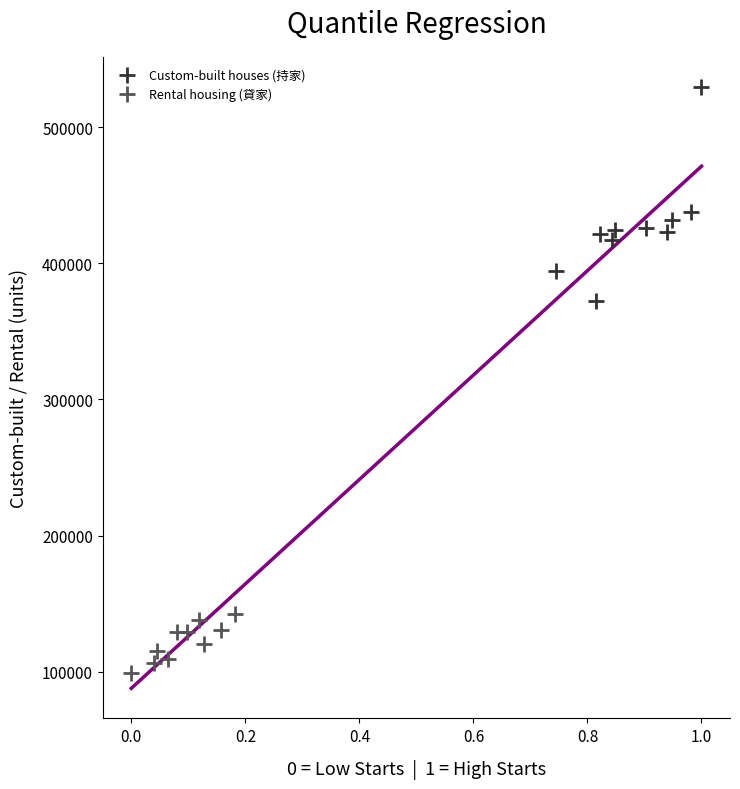

Which series has the largest Y range (max minus min)?

Custom-built houses (持家)